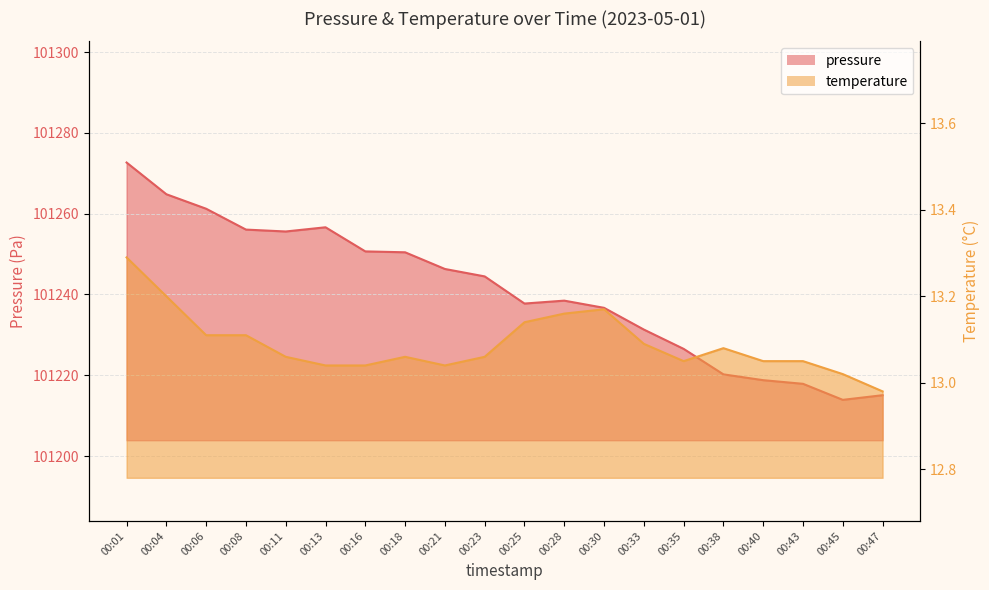

At which category is the sum across all series the highest?

00:01